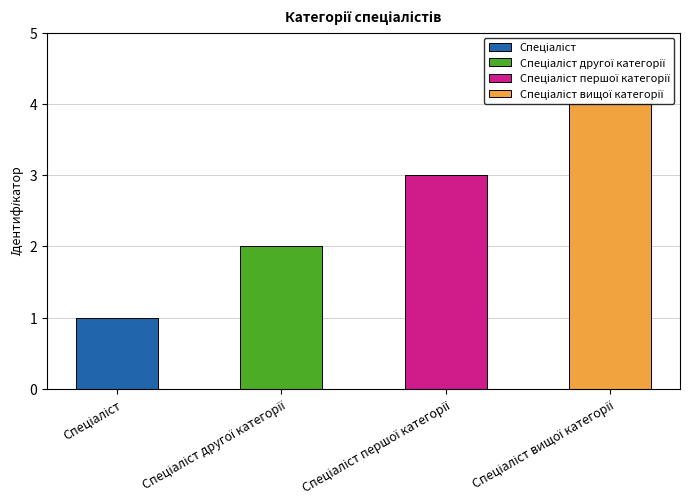

Is it true that the value at Спеціаліст першої категорії is 3?

True